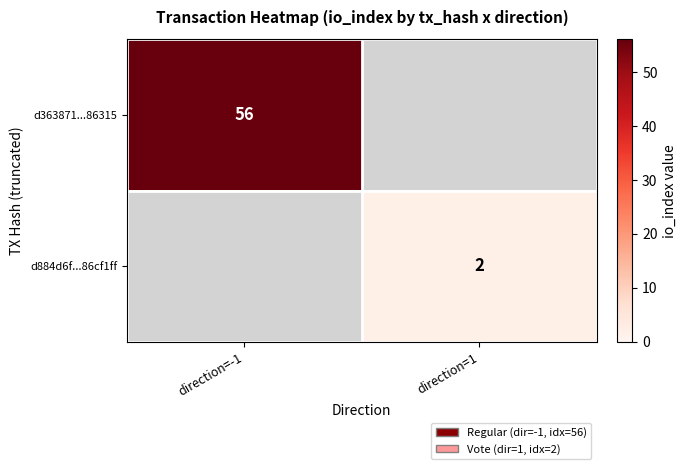

The d884d6f...86cf1ff series shows 1 at direction=1. True or false?

False